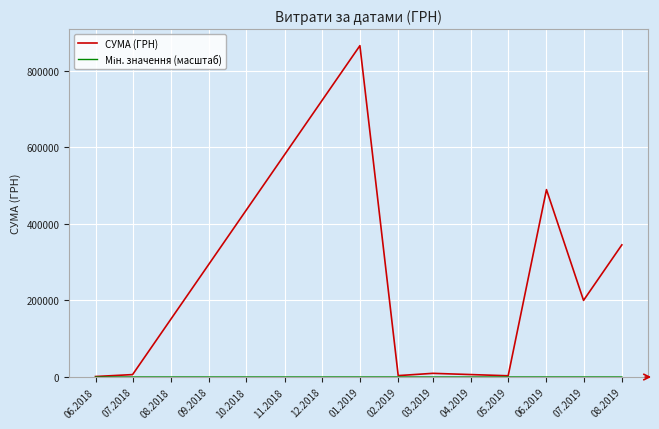

The value of СУМА (ГРН) at 07.2019 is 55935.8. True or false?

False